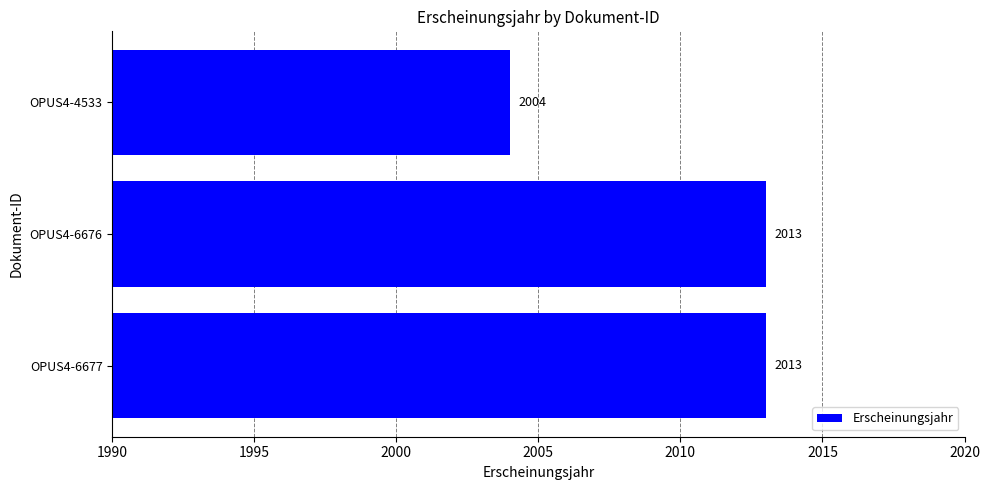

How many bars are there in total?

3